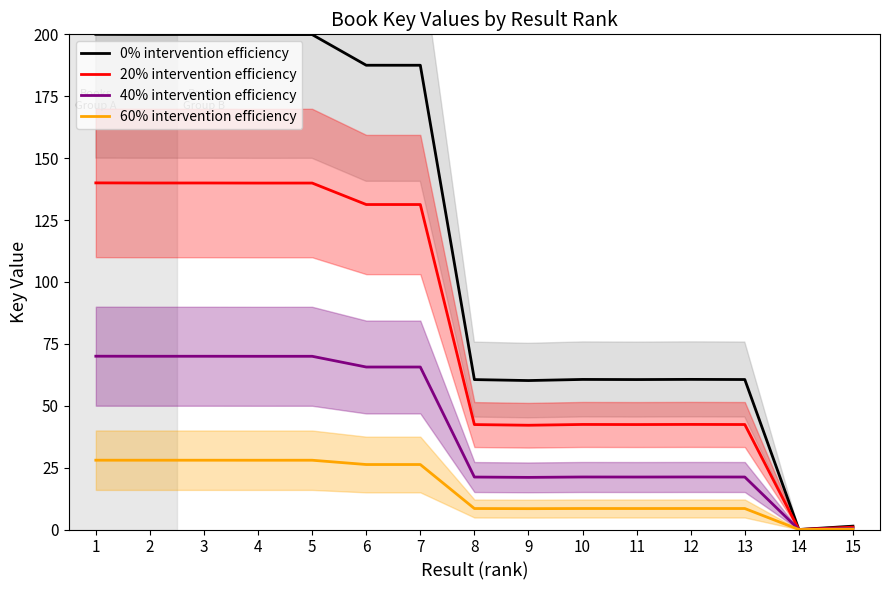

What is the difference between the 20% intervention efficiency values at 11 and 1?

97.6